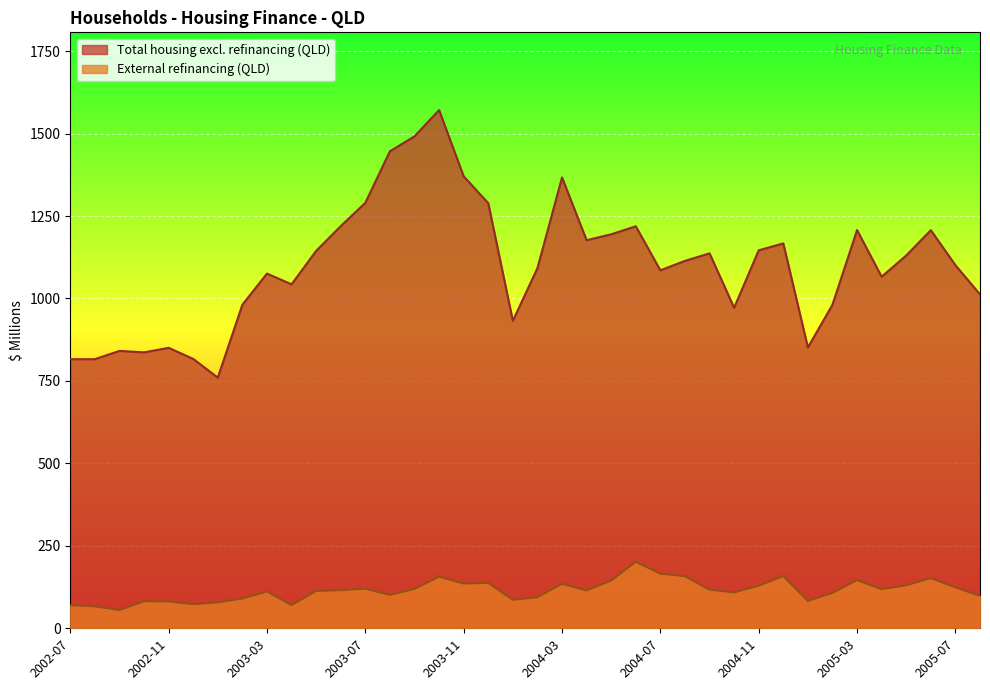

At which category does Total housing excl. refinancing (QLD) reach its first local valley?

2002-10